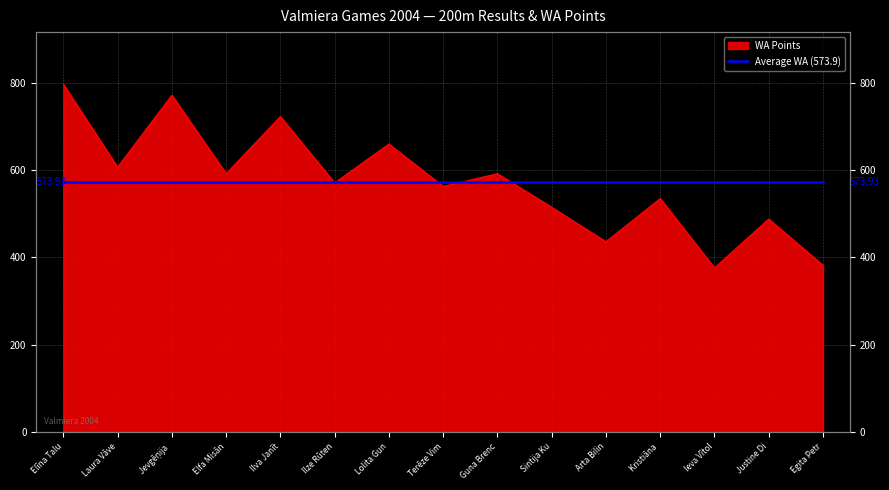

Is it true that the value at Elfa Misān is 145?

False